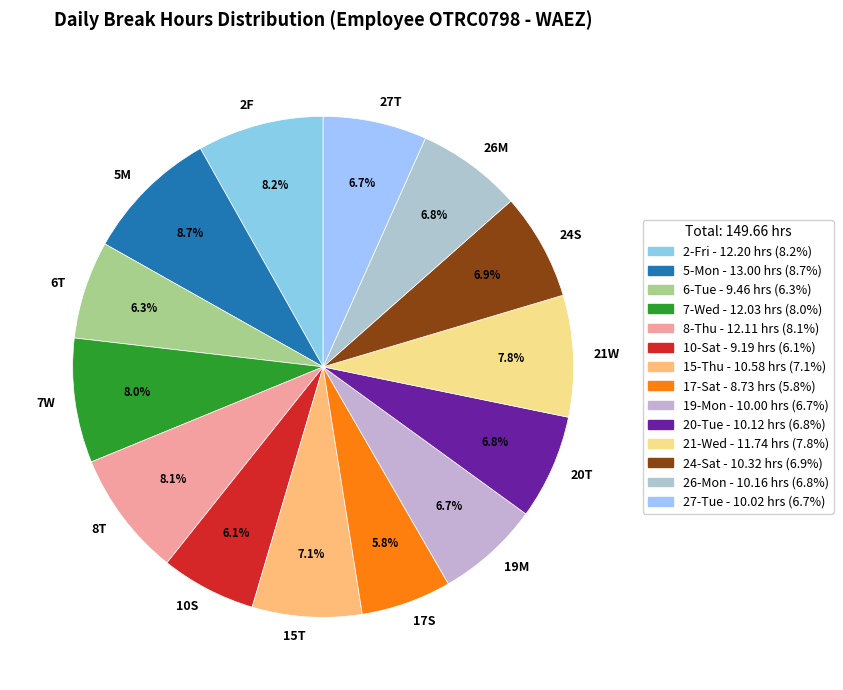

To the nearest percent, what is the difference between the largest and smallest slice percentages?

3%